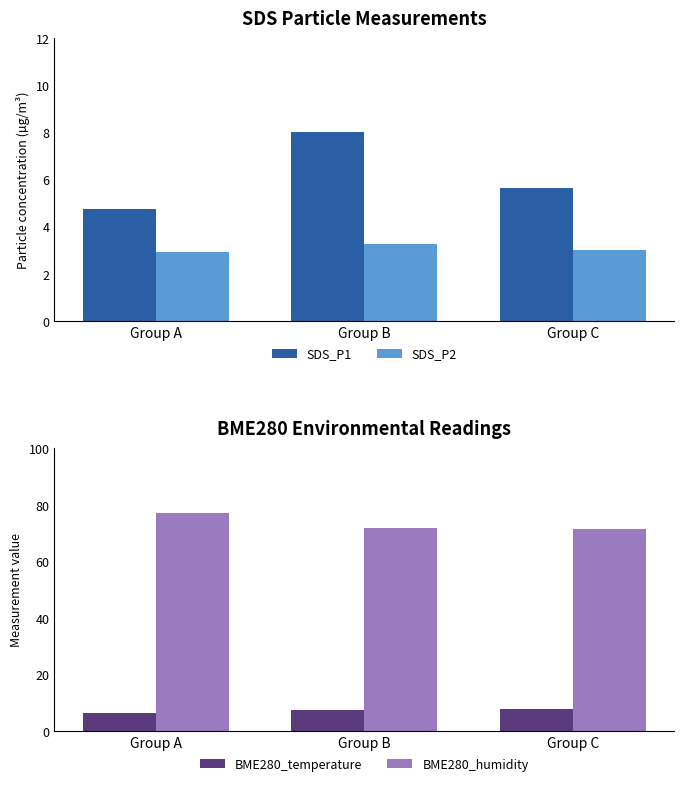

How many bars are there in each group?

4